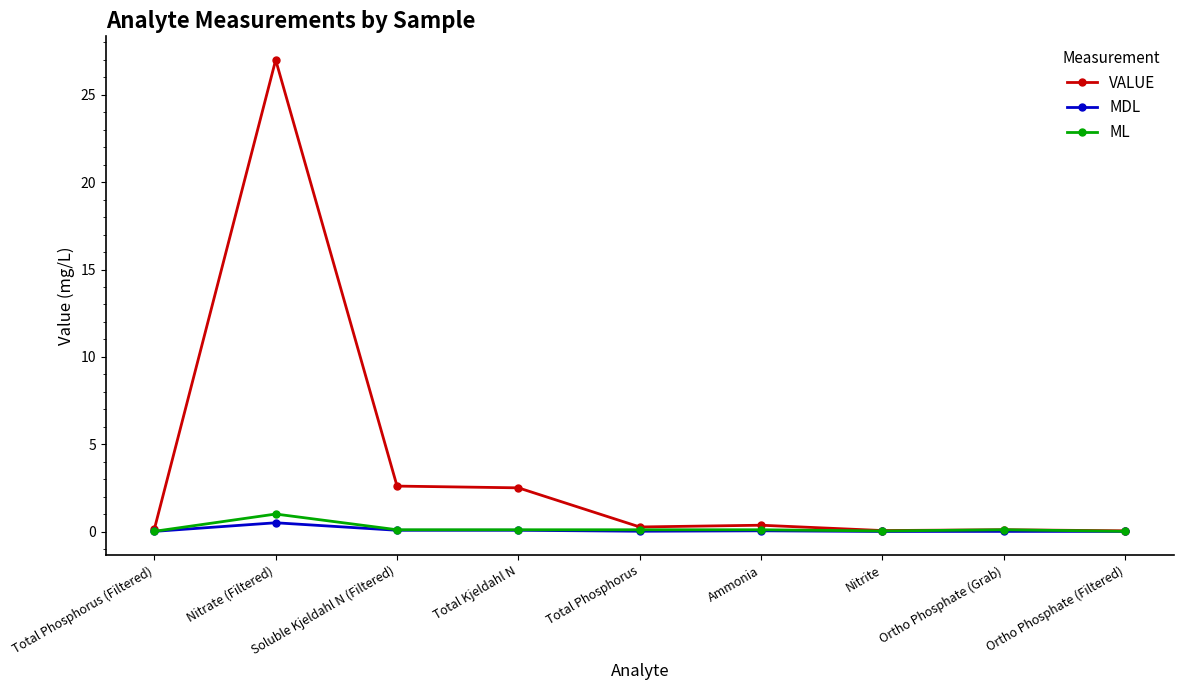

How many data points does each series have?

9